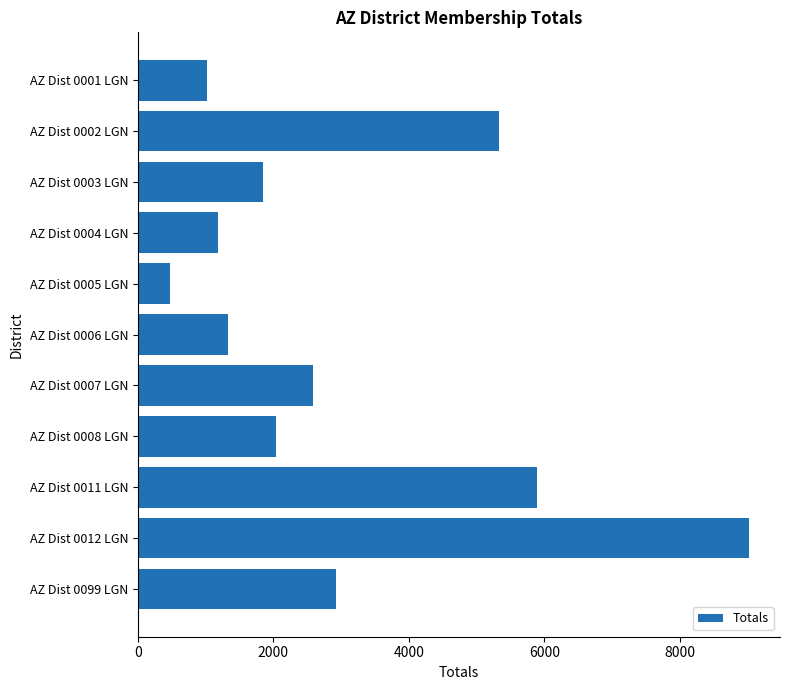

Is it true that the value at AZ Dist 0002 LGN is 5327?

True